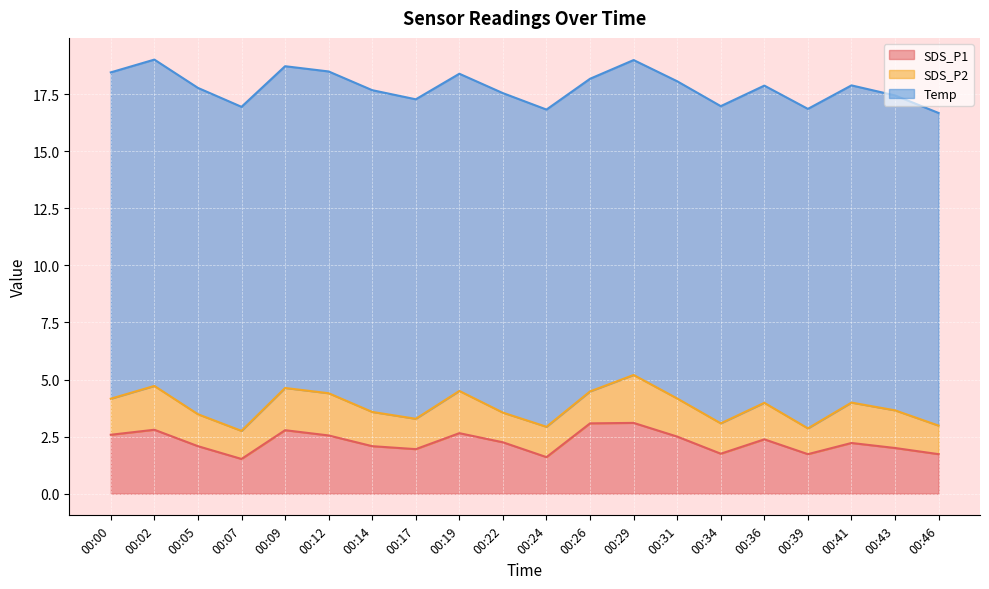

What is the total value across all series at 00:31?

18.1